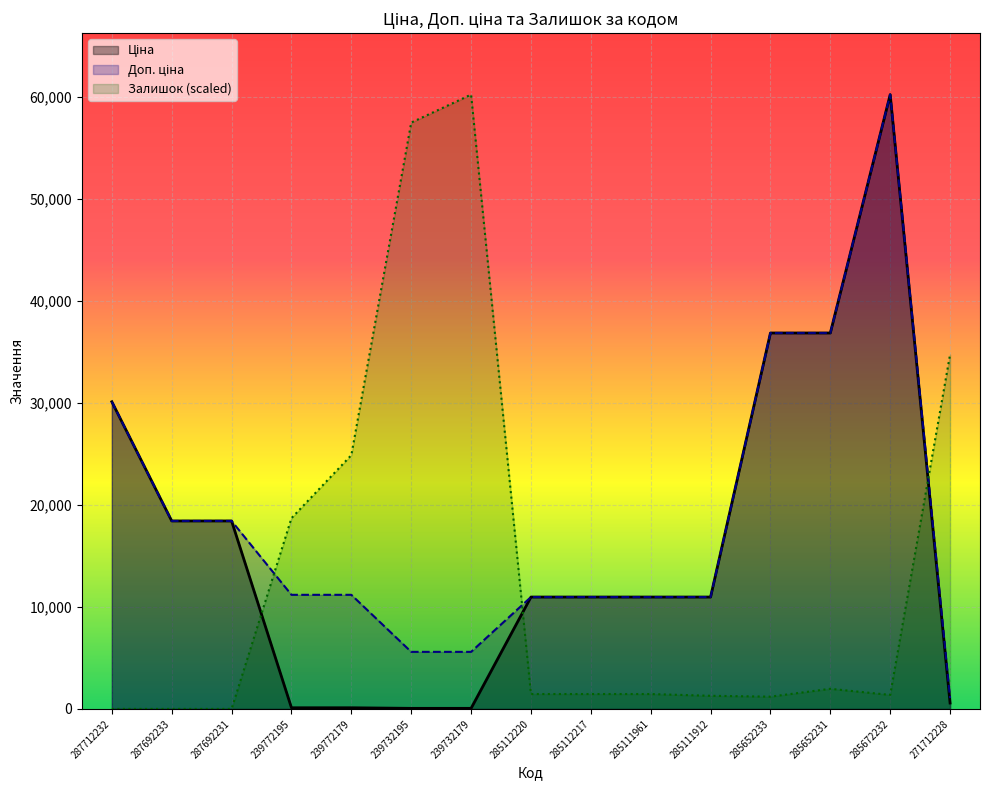

What is the difference between the maximum and minimum values in the Ціна series?

60149.7